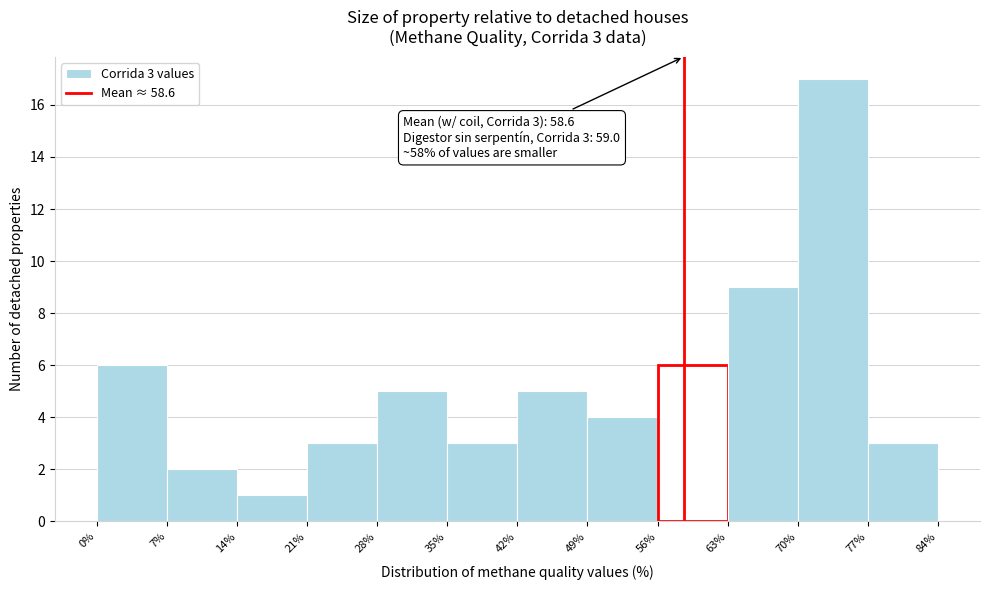

Which range on the x-axis has the tallest bar?

70% to 77%